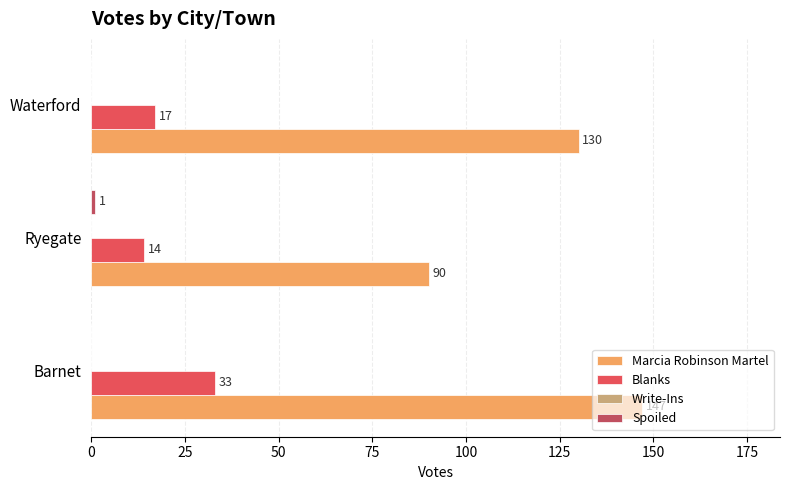

What is the total value across all series at Waterford?

147